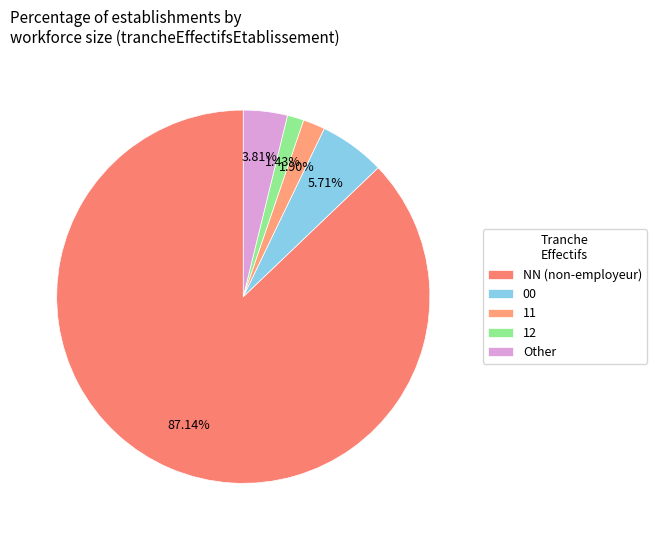

Is 11 the majority of the pie?

No